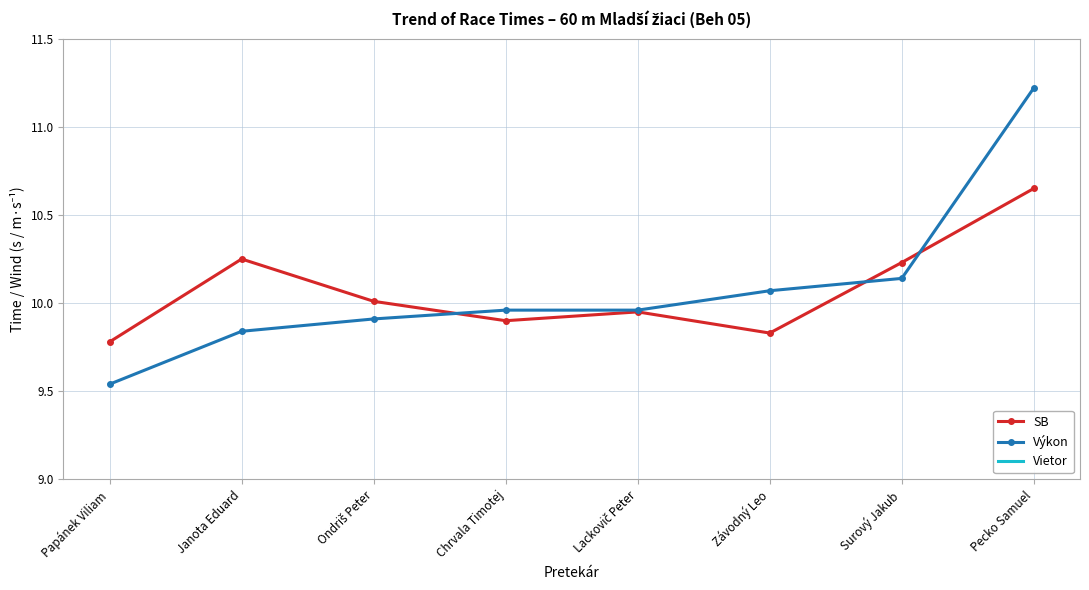

Which label corresponds to the smallest value in the chart?

Papánek Viliam